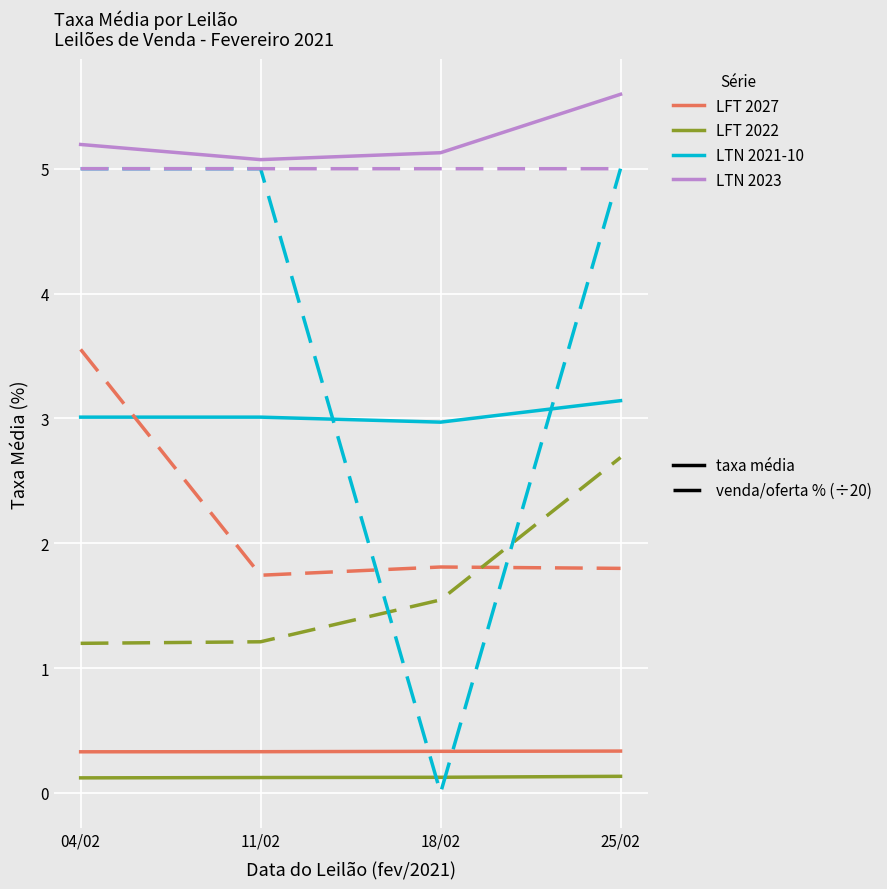

Which category has the highest value in the LTN 2023-01-01 (Taxa média) series?

25/02